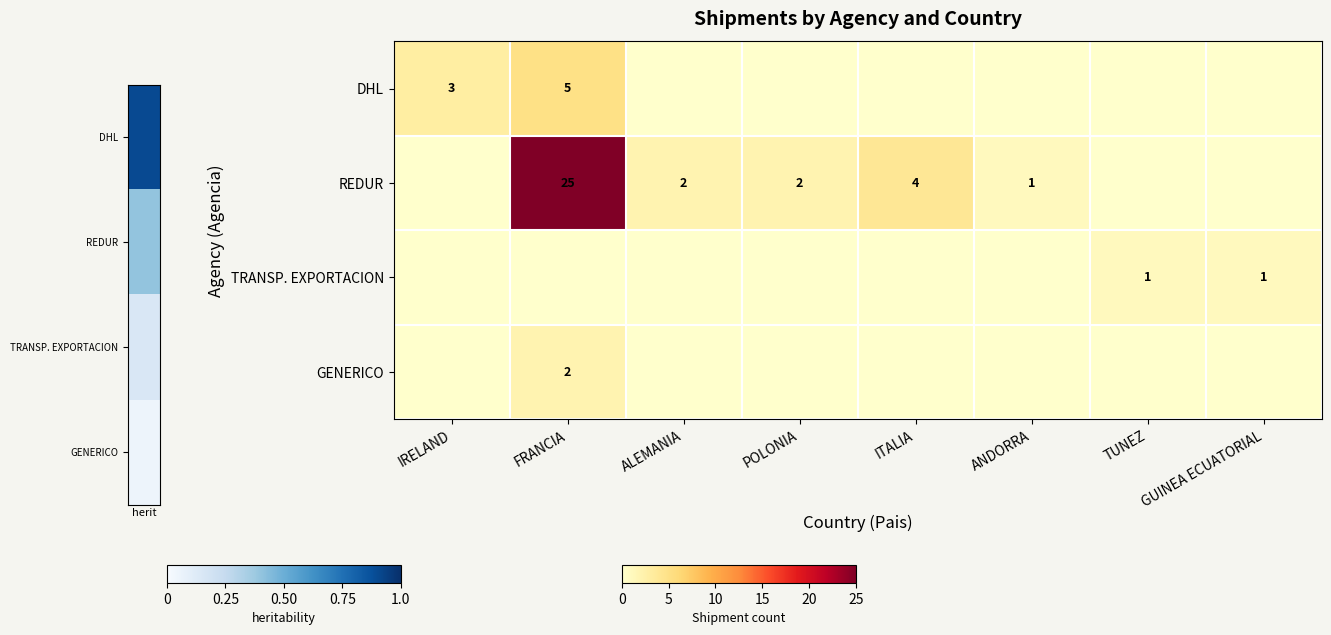

The value of DHL at IRELAND is 3. True or false?

True